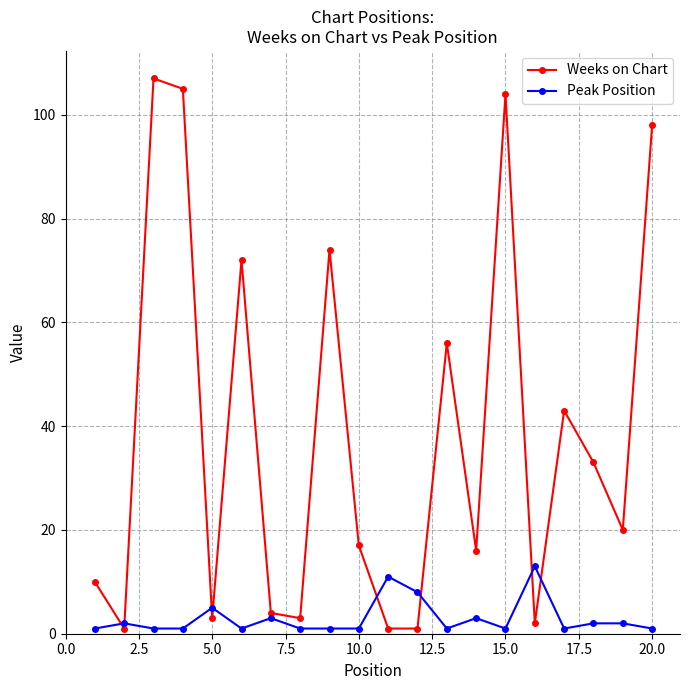

True or false: Peak Position and Weeks on Chart intersect in this chart.

True